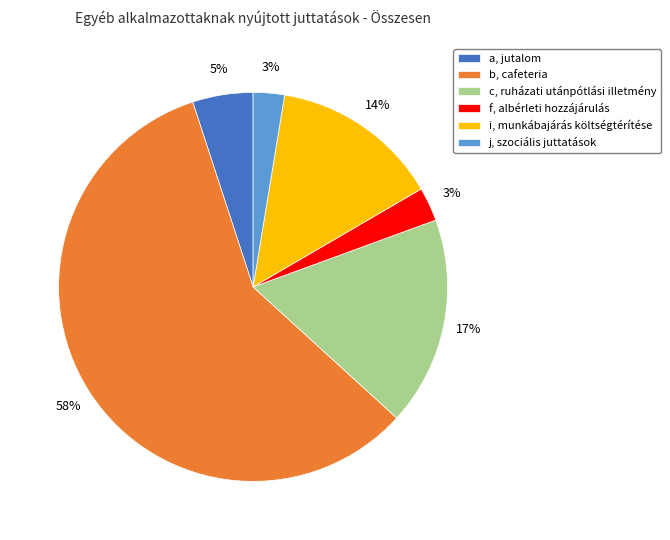

Is it true that a, jutalom is 5% of the pie?

True